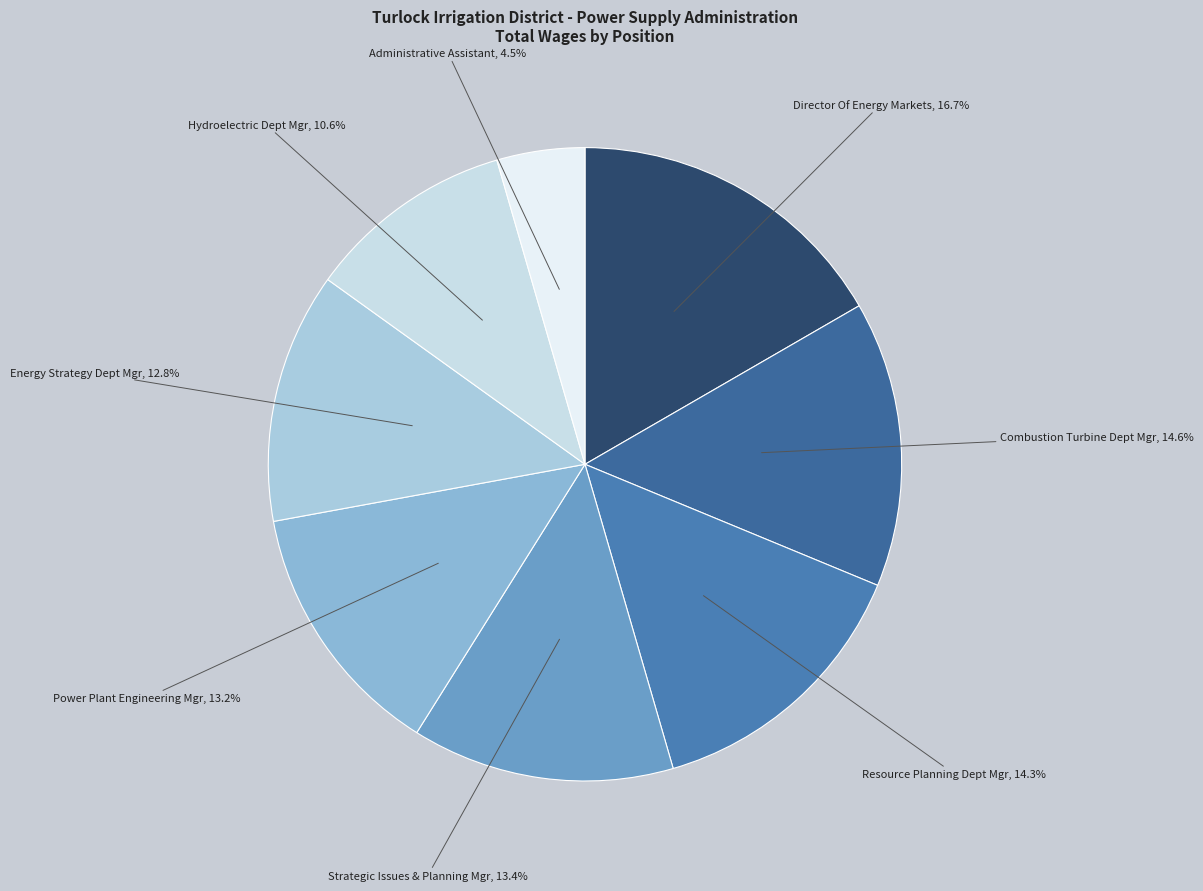

To the nearest percent, what is the average slice percentage?

12%